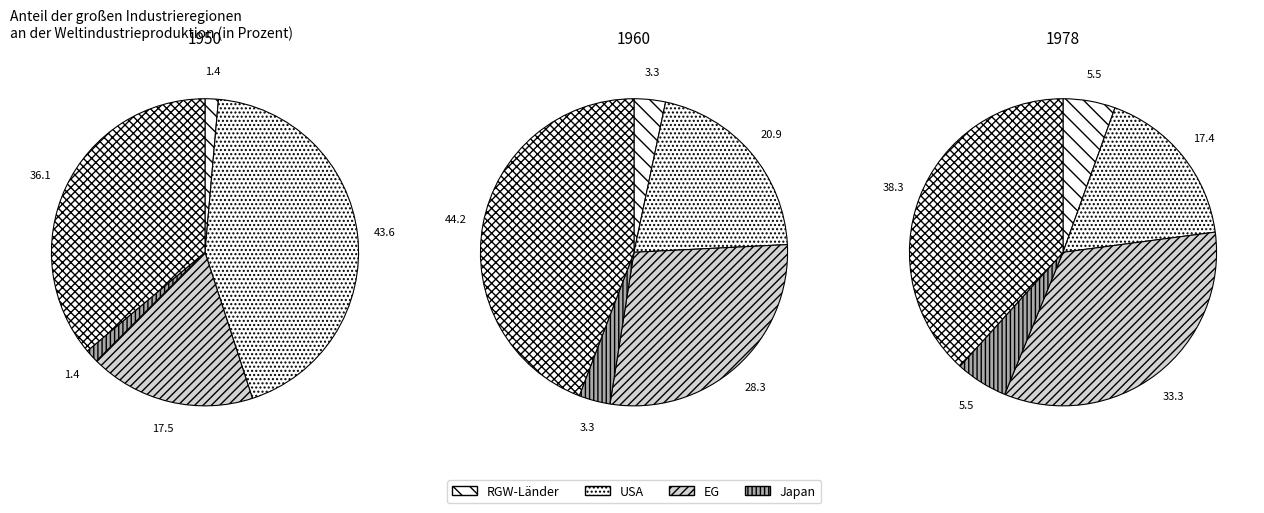

True or false: 1 accounts for 27% of the total.

False